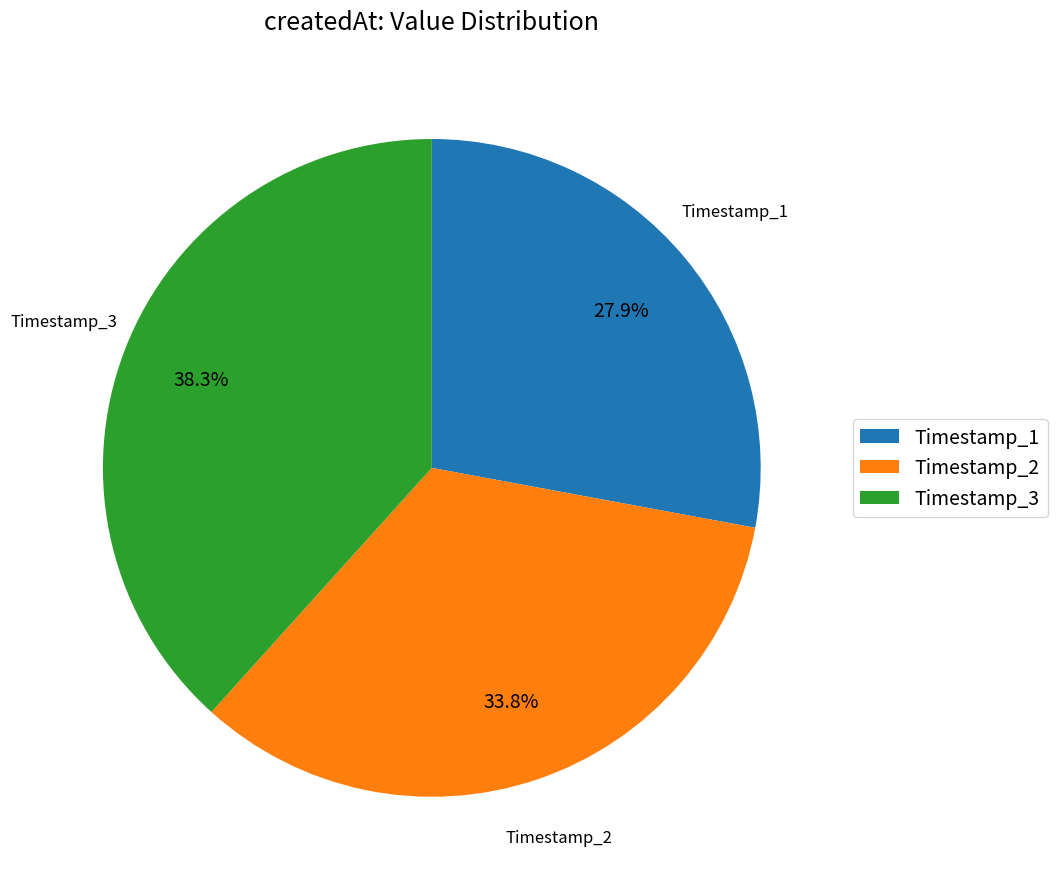

Rank the categories by value from highest to lowest.

Timestamp_3, Timestamp_2, Timestamp_1